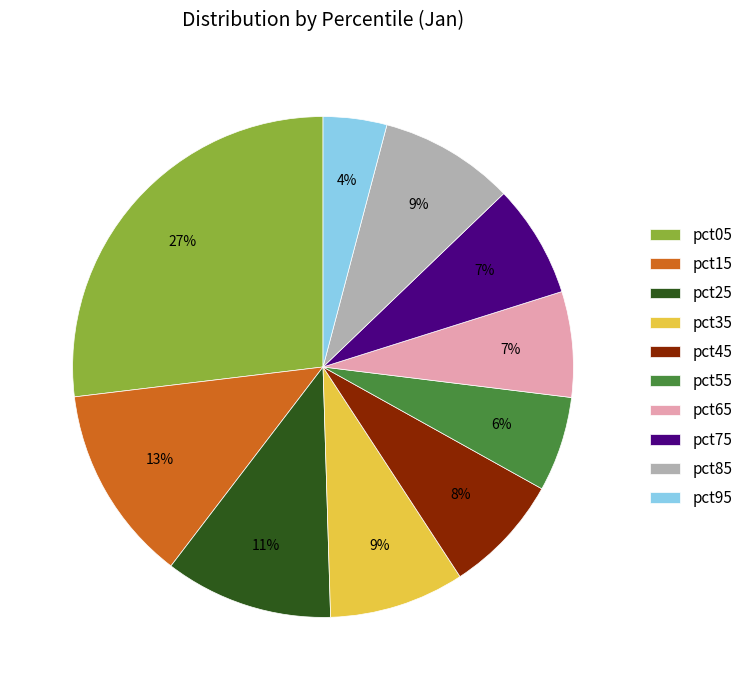

Is the sum of pct95 and pct25 greater than half?

No